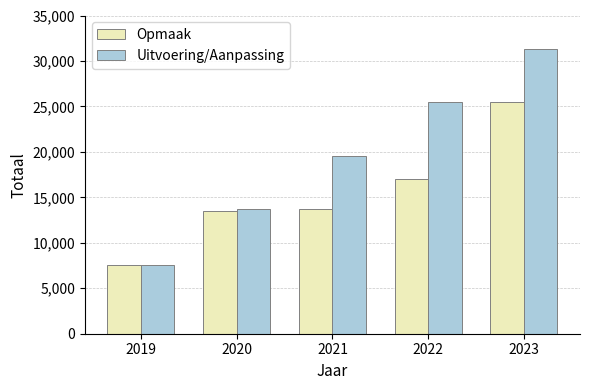

What is the difference between the second highest and second lowest values in the Opmaak series?

3480